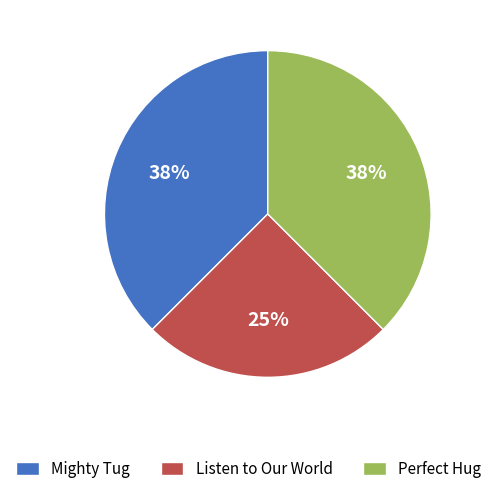

Is the sum of Perfect Hug and Listen to Our World greater than half?

Yes